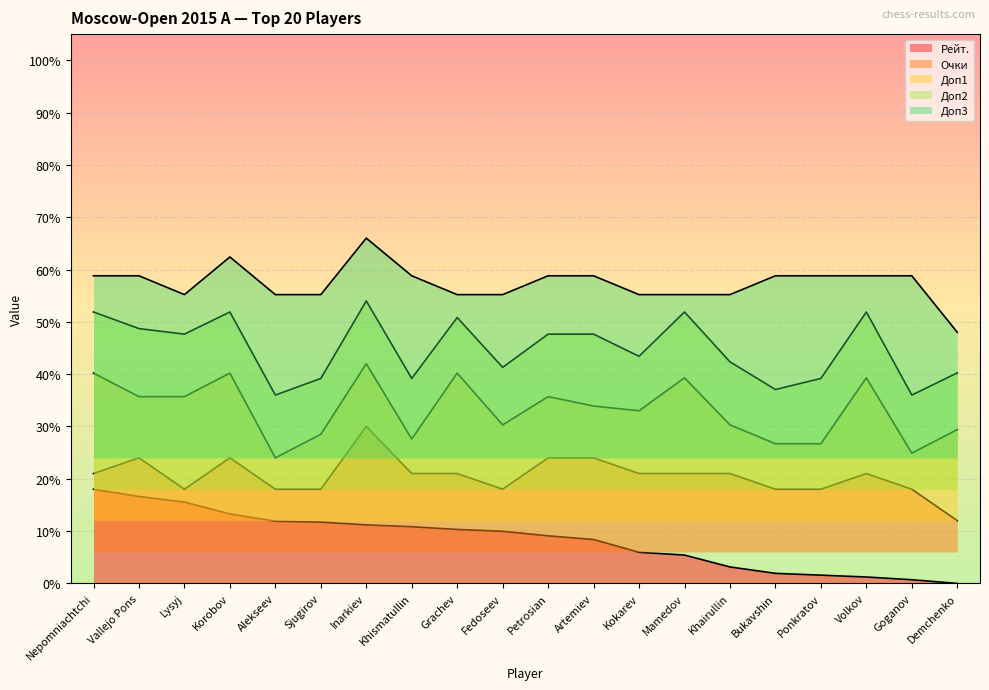

Where is Очки nearest to the value 0?

Demchenko